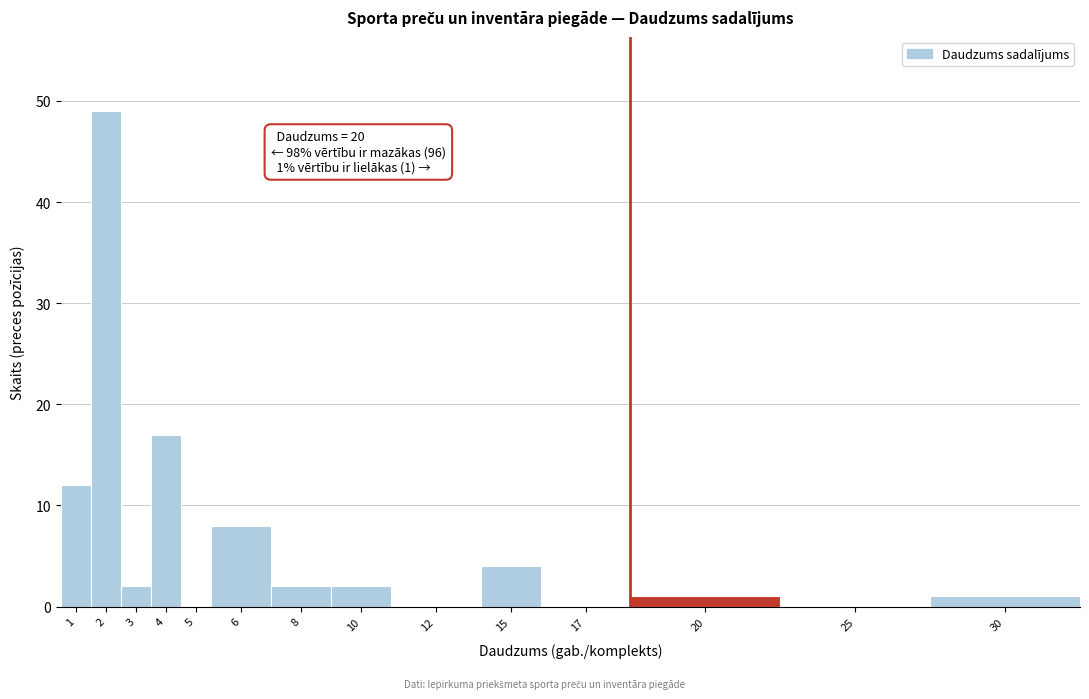

Reading left to right, transcribe all the data shown in this chart.

1=12	2=49	3=2	4=17	5=0	6=8	8=2	10=2	12=0	15=4	17=0	20=1	25=0	30=1